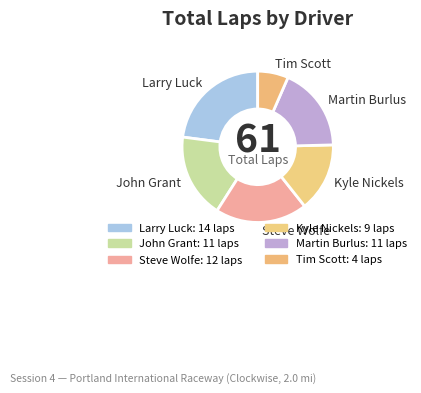

What is the largest slice in the pie chart?

Larry Luck